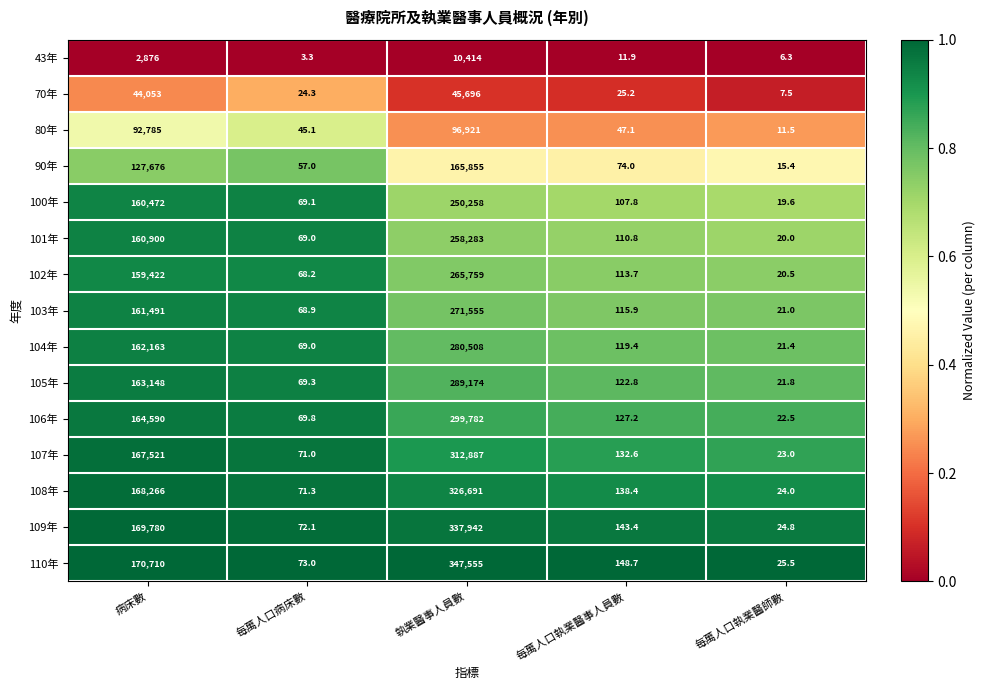

At which category does the chart reach its minimum across all series?

每萬人口病床數